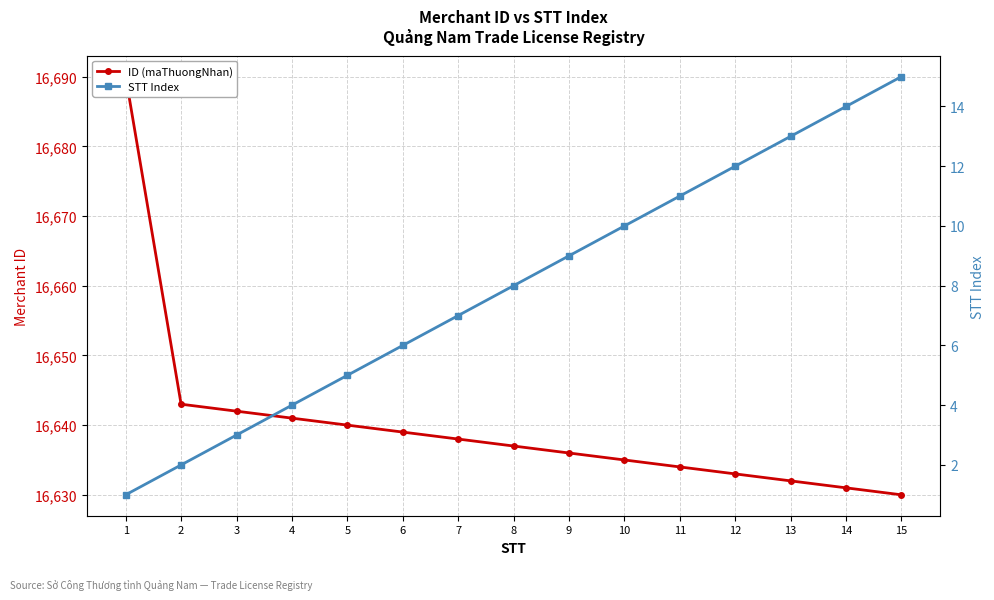

The value of ID (maThuongNhan) at 12 is 16633. True or false?

True